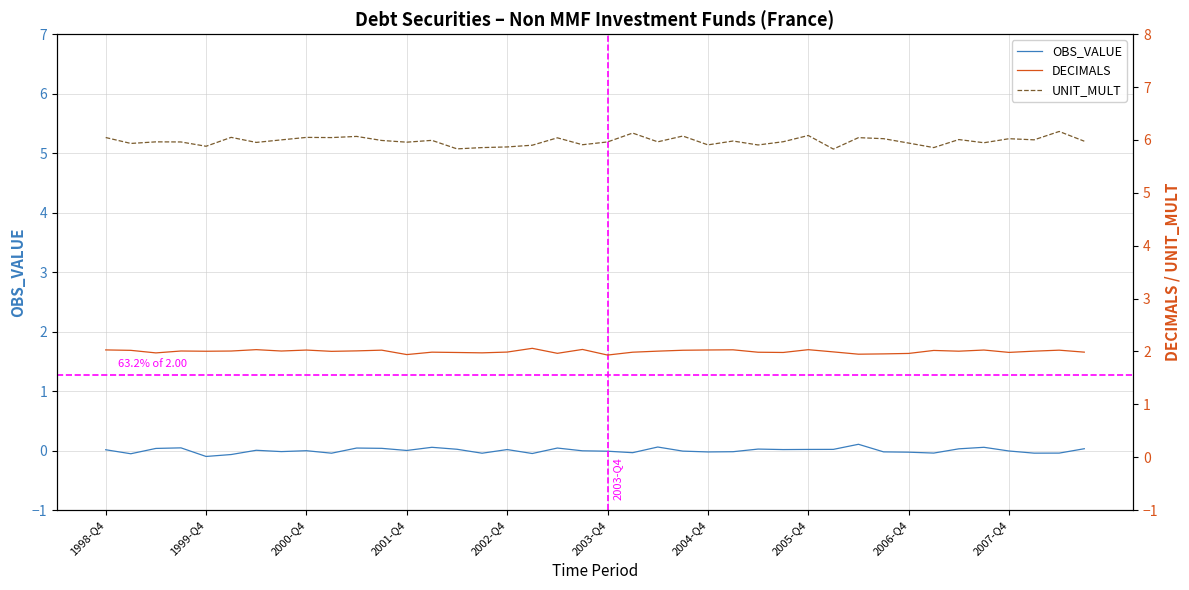

How many interior local valleys does the OBS_VALUE series have?

12